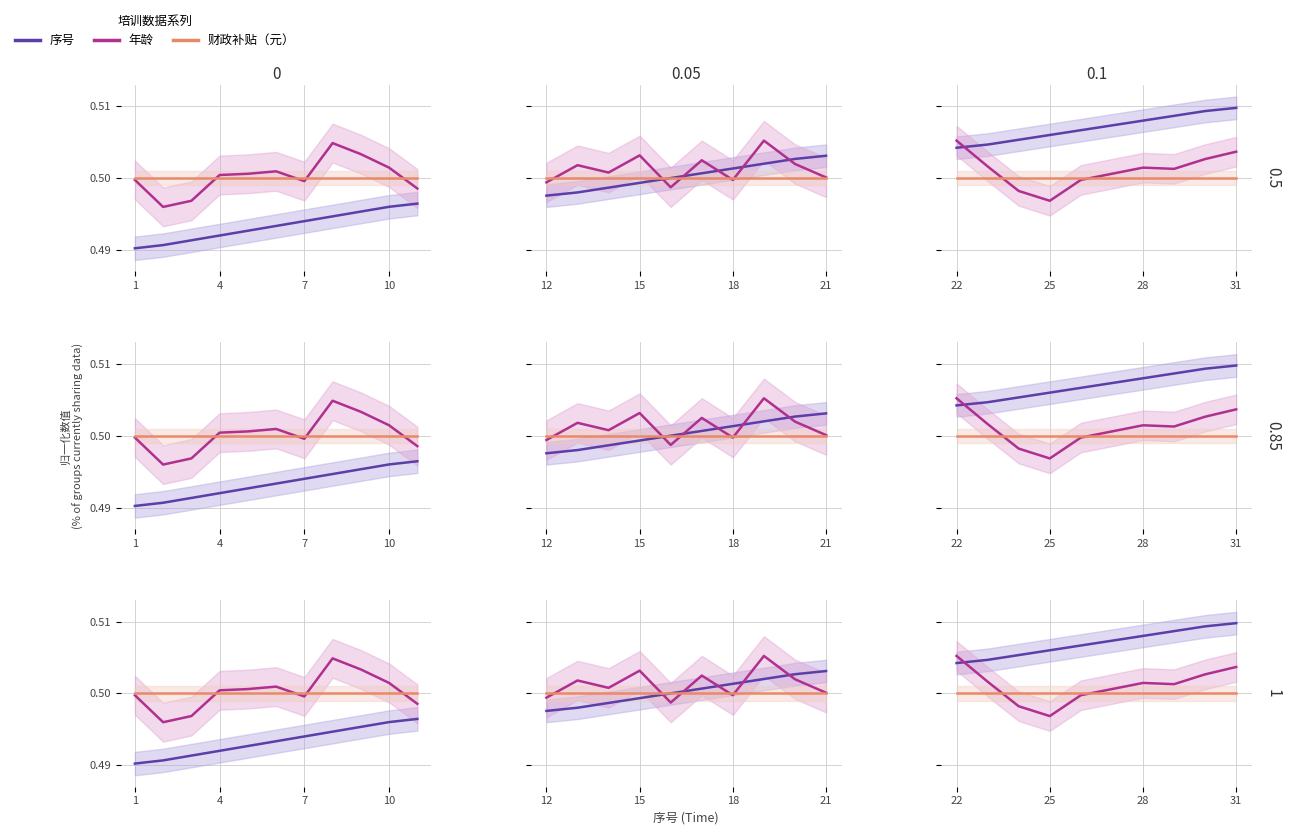

Which series changed the most between 28 and 31?

年龄